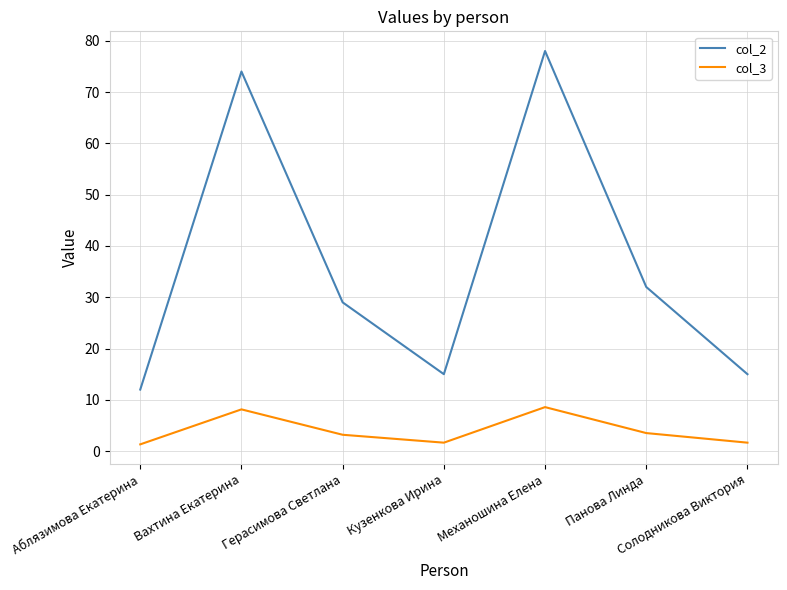

At which label does col_2 reach its minimum?

Аблязимова Екатерина